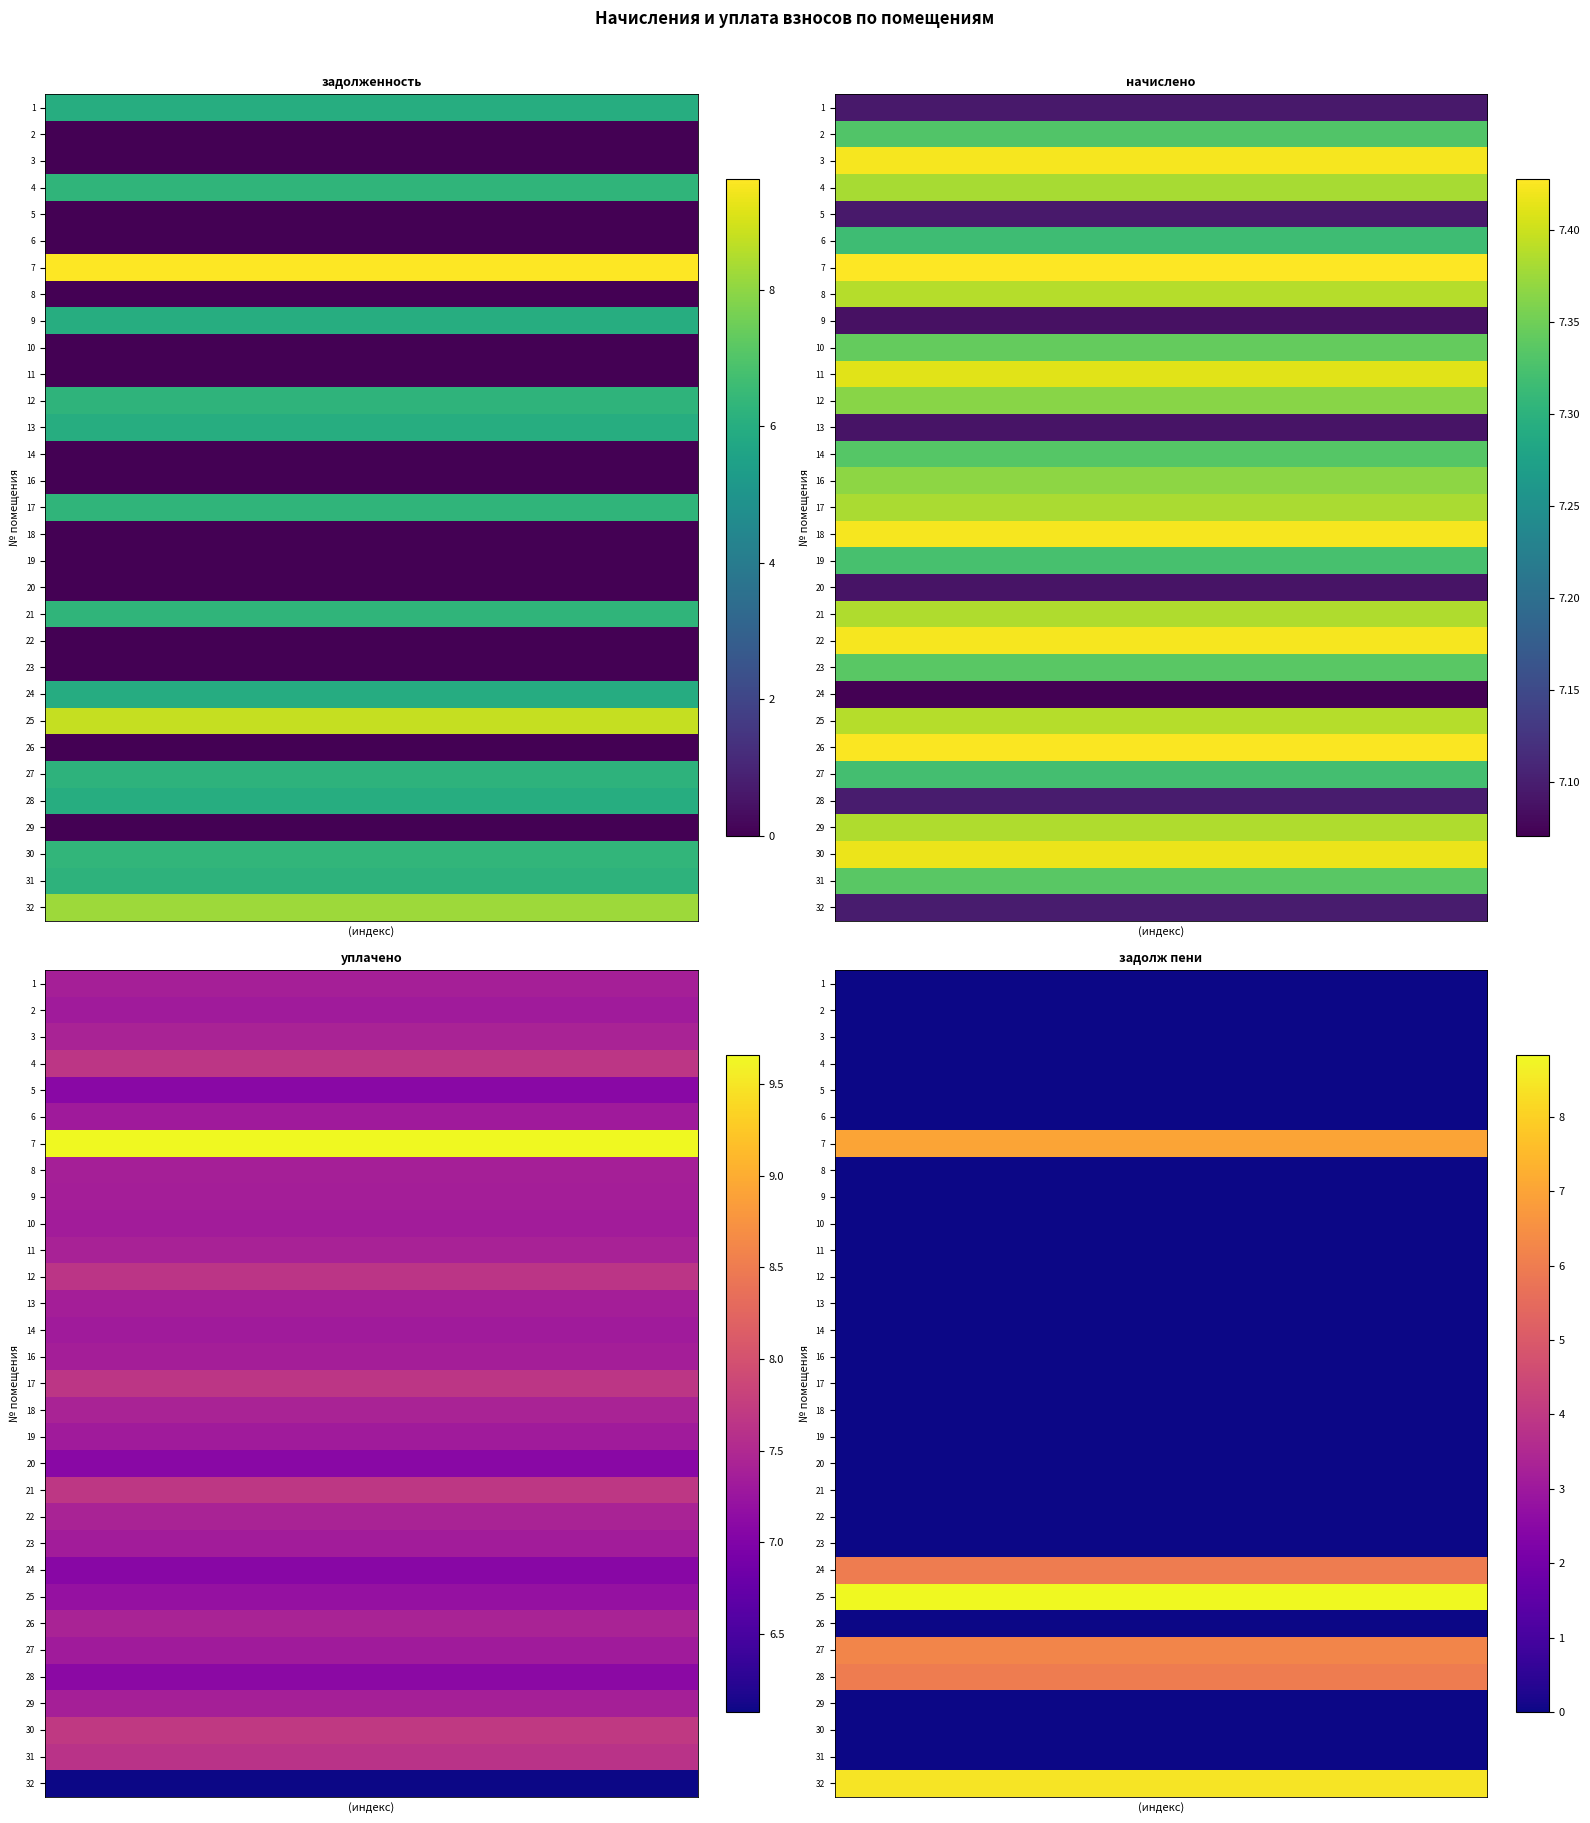

How many series are shown in this chart?

31